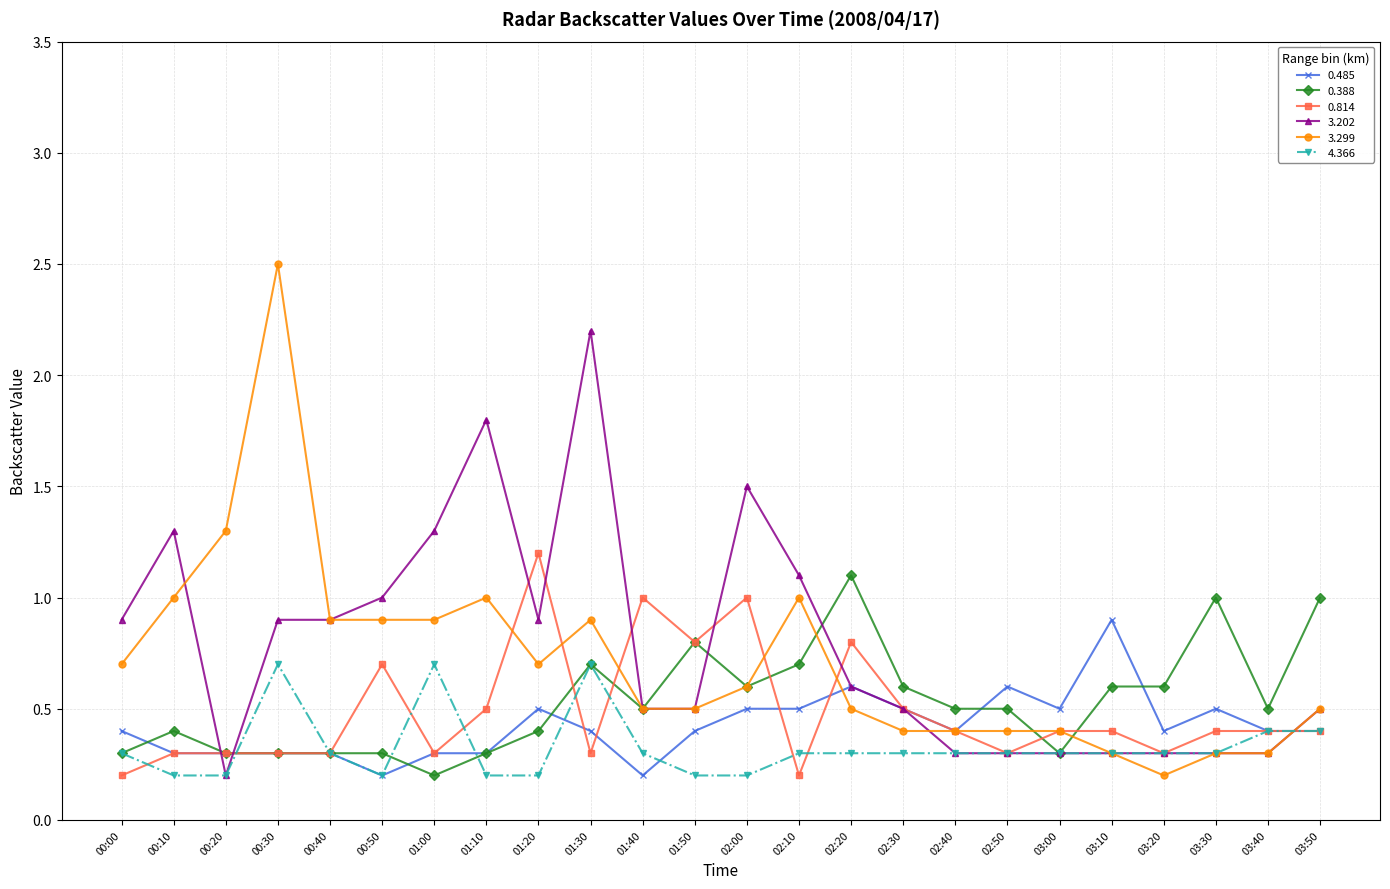

What is the approximate value of 4.366 at 03:20?

0.3